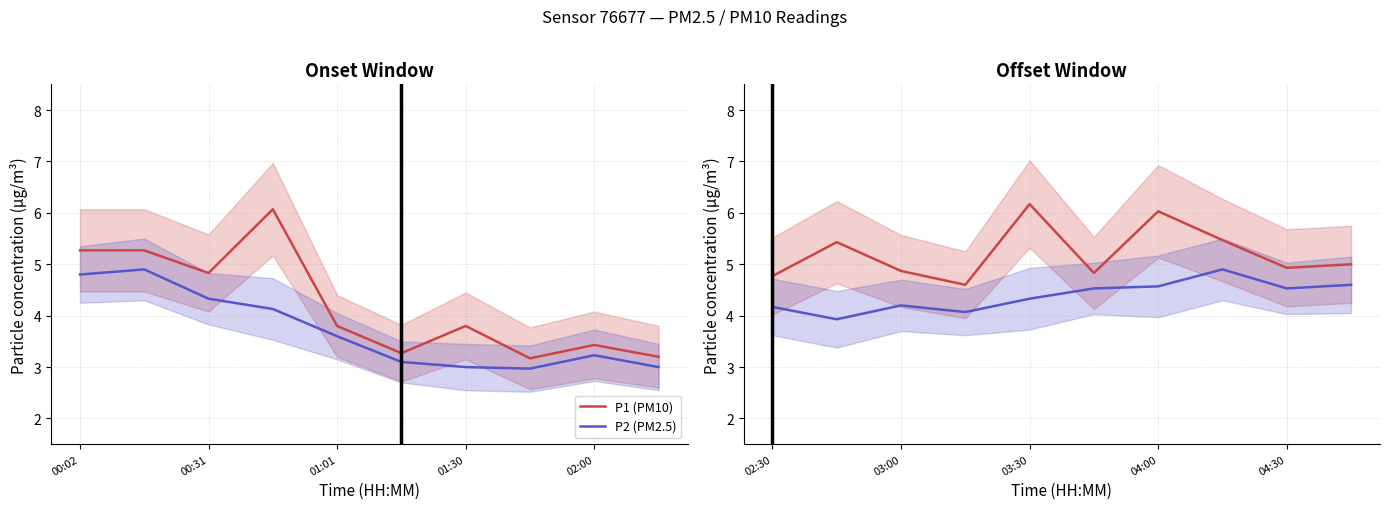

Is it true that P1 (PM10) equals 7.1 at 5?

False